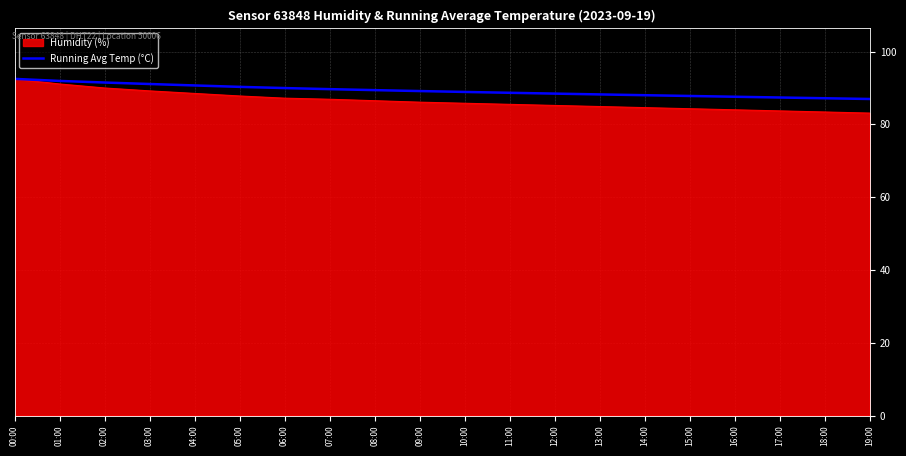

What position from the left is 02:00?

3